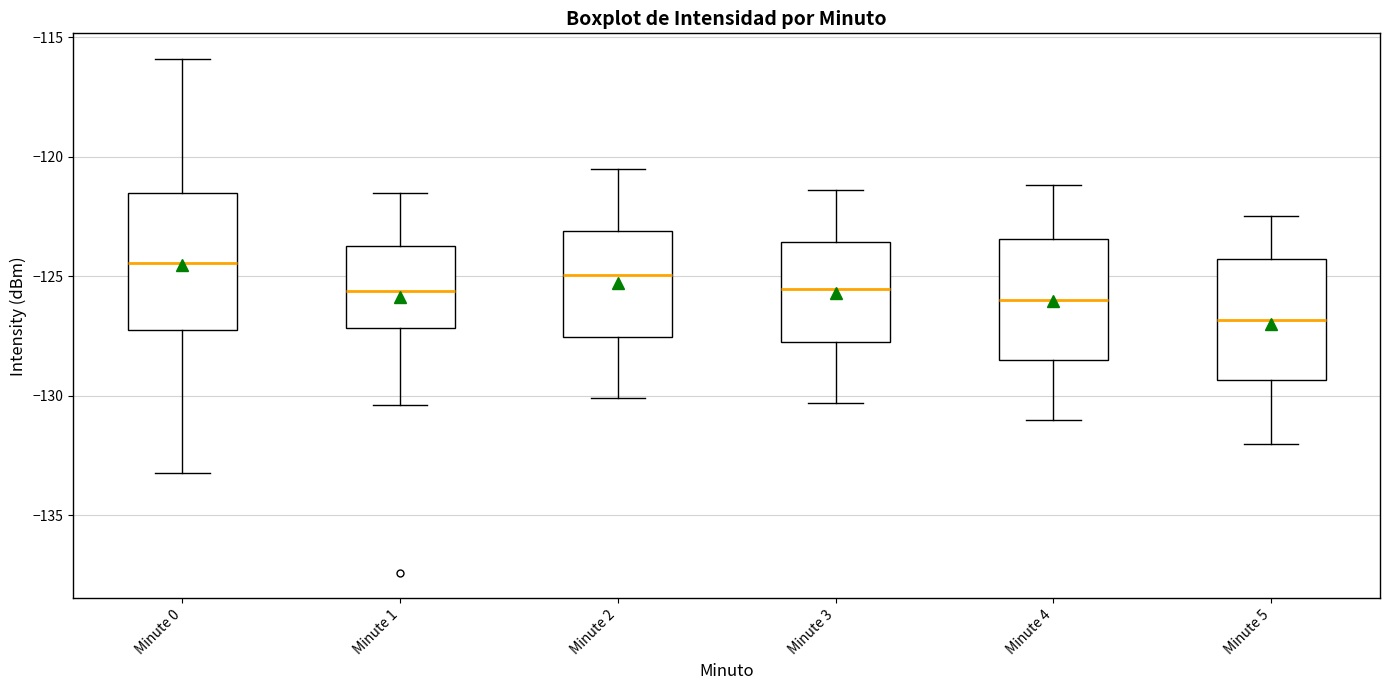

Reading left to right, read every box against the y-axis: the position of its median line, the range the box covers, and the ends of its whiskers. The values are not printed on the chart, so give them approximately, as read against the axis.

Minute 0: median -124.5, box -127.5 to -121.5, whiskers -133.0 to -116.0
Minute 1: median -125.5, box -127.0 to -123.5, whiskers -130.5 to -121.5
Minute 2: median -125.0, box -127.5 to -123.0, whiskers -130.0 to -120.5
Minute 3: median -125.5, box -127.5 to -123.5, whiskers -130.5 to -121.5
Minute 4: median -126.0, box -128.5 to -123.5, whiskers -131.0 to -121.0
Minute 5: median -127.0, box -129.5 to -124.5, whiskers -132.0 to -122.5